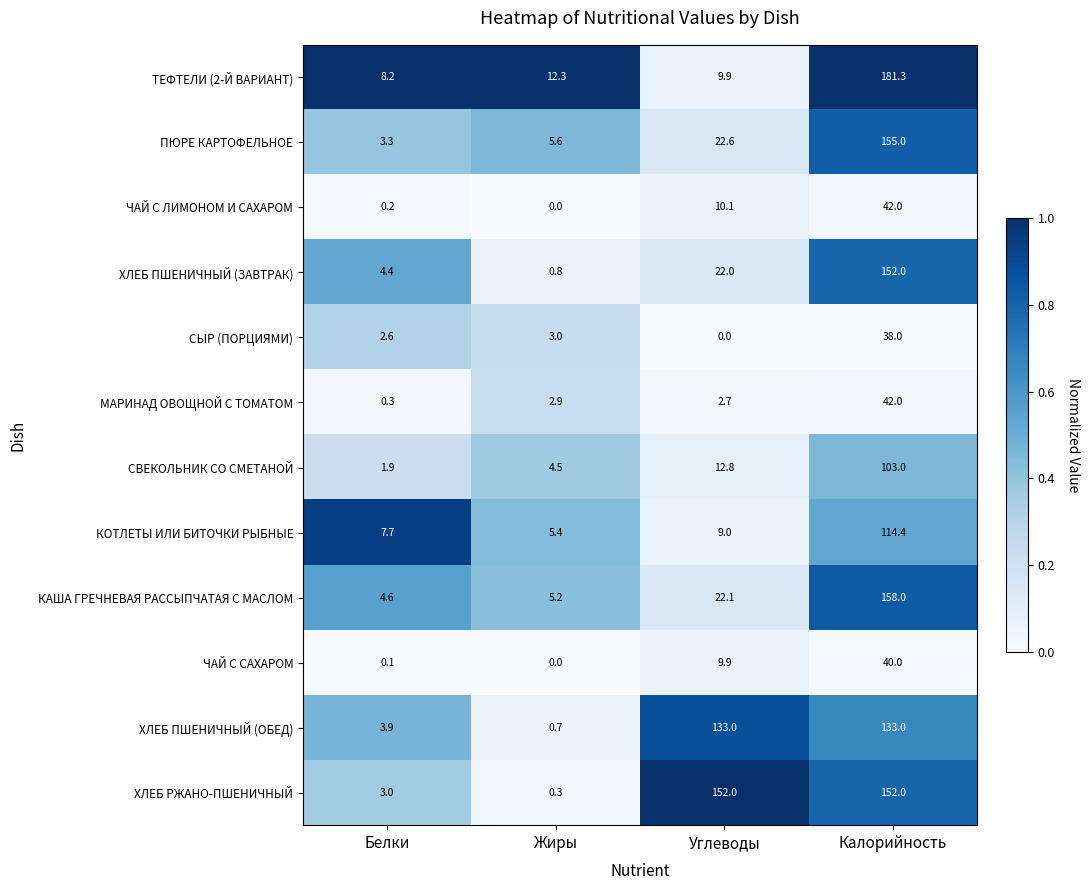

What is the difference between the maximum and minimum values in the ЧАЙ С ЛИМОНОМ И САХАРОМ series?

42.0